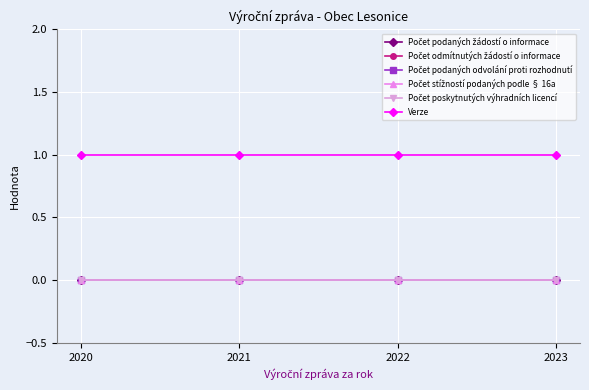

Rank the series by their maximum value, from lowest to highest.

Počet podaných žádostí o informace, Počet odmítnutých žádostí o informace, Počet podaných odvolání proti rozhodnutí, Počet stížností podaných podle § 16a, Počet poskytnutých výhradních licencí, Verze